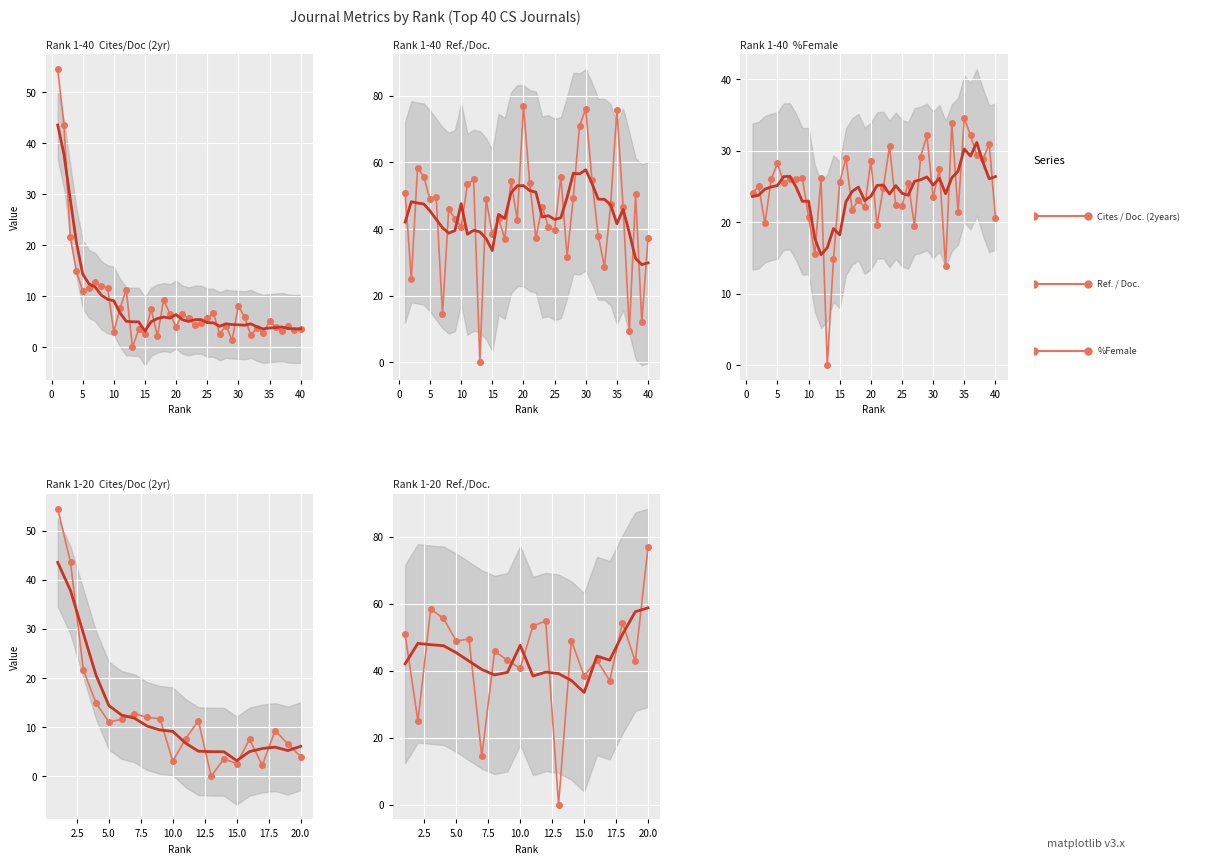

What are all the series names shown in the legend?

Cites / Doc. (2years), Ref. / Doc., %Female